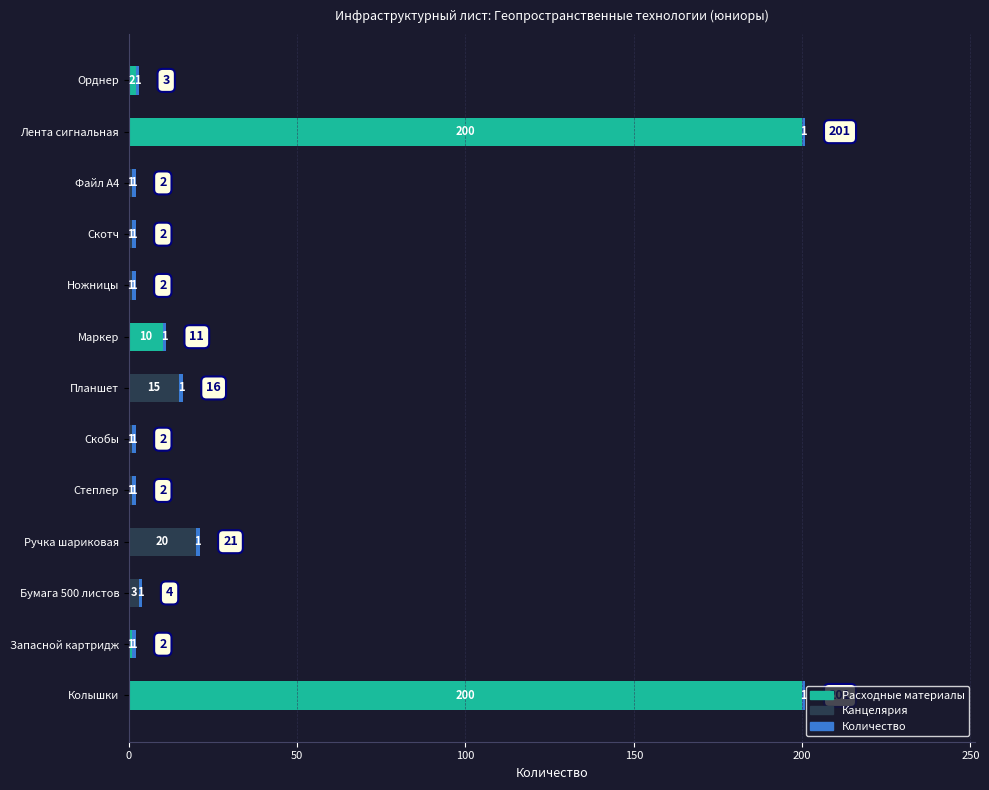

What is the total value across all series at Колышки?

201